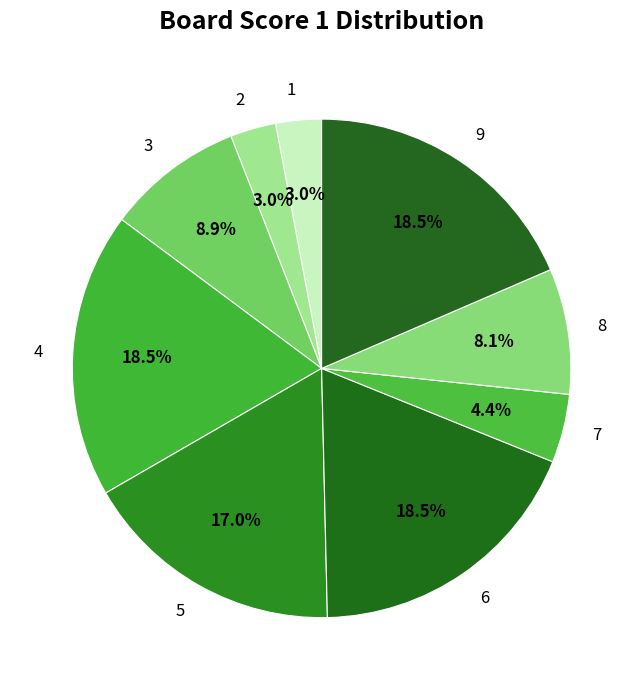

Is 1 the majority of the pie?

No